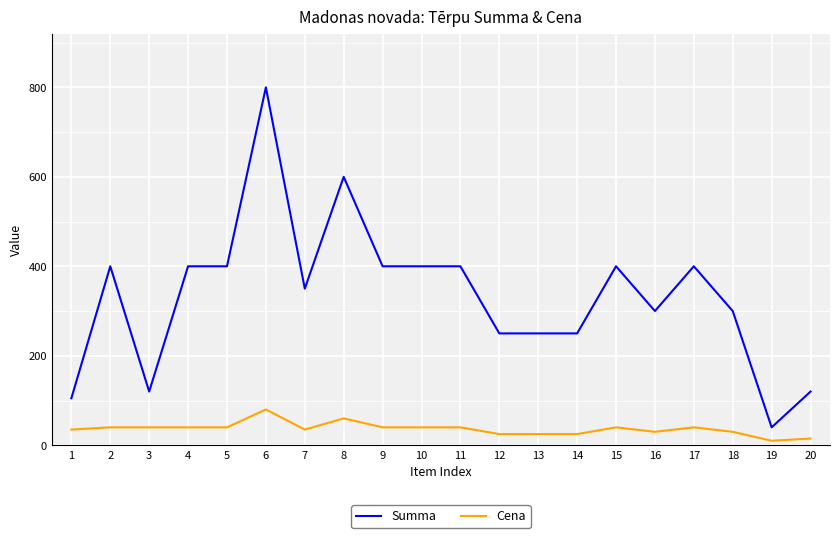

At which category is the sum across all series the highest?

6